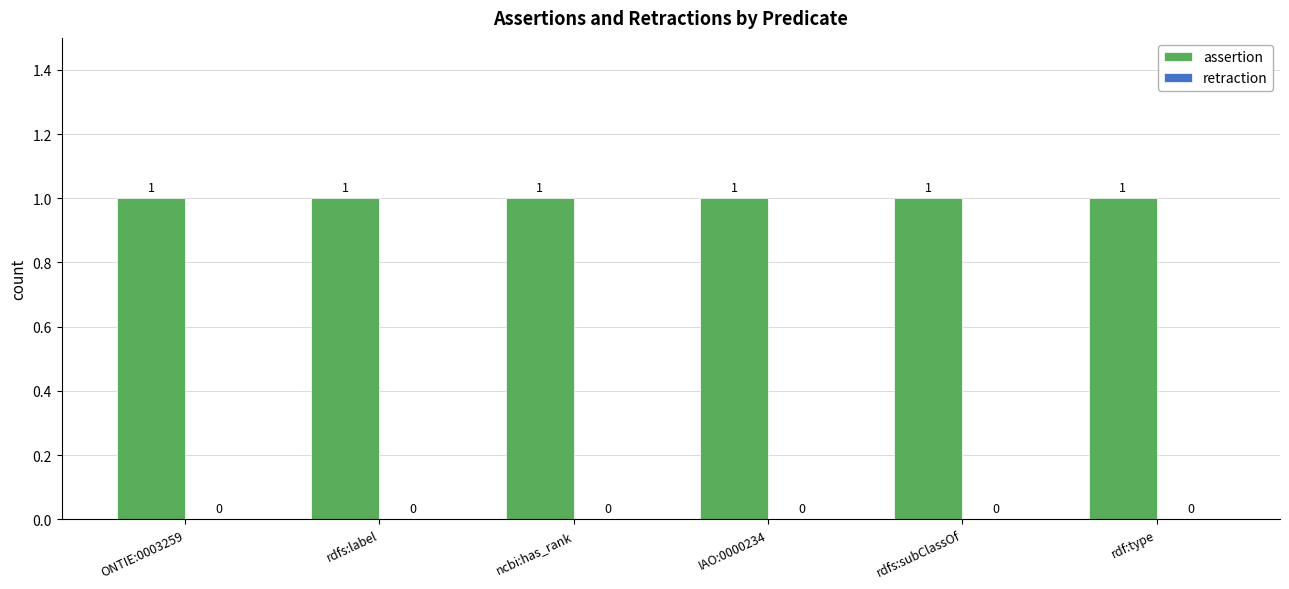

Which label corresponds to the smallest value in the chart?

ONTIE:0003259